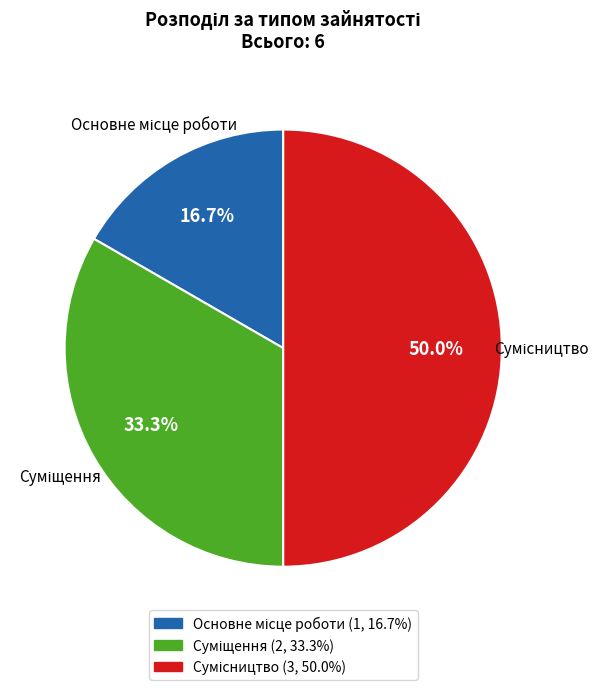

To the nearest percent, what is the difference between the Основне місце роботи and Сумісництво slice percentages?

33%